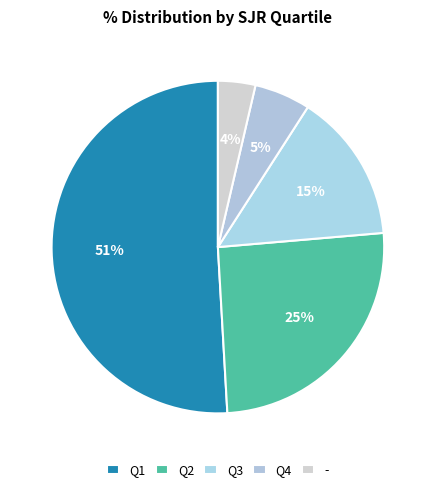

What is the largest slice in the pie chart?

Q1